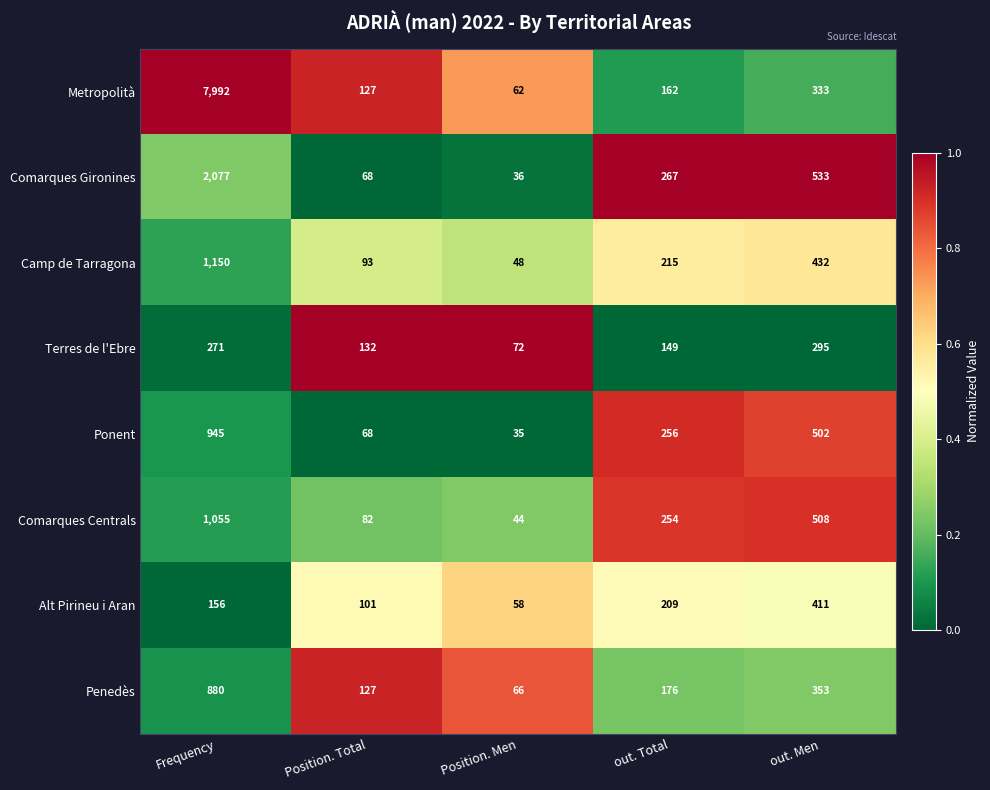

What value does the Penedès series have at Position. Total?

127